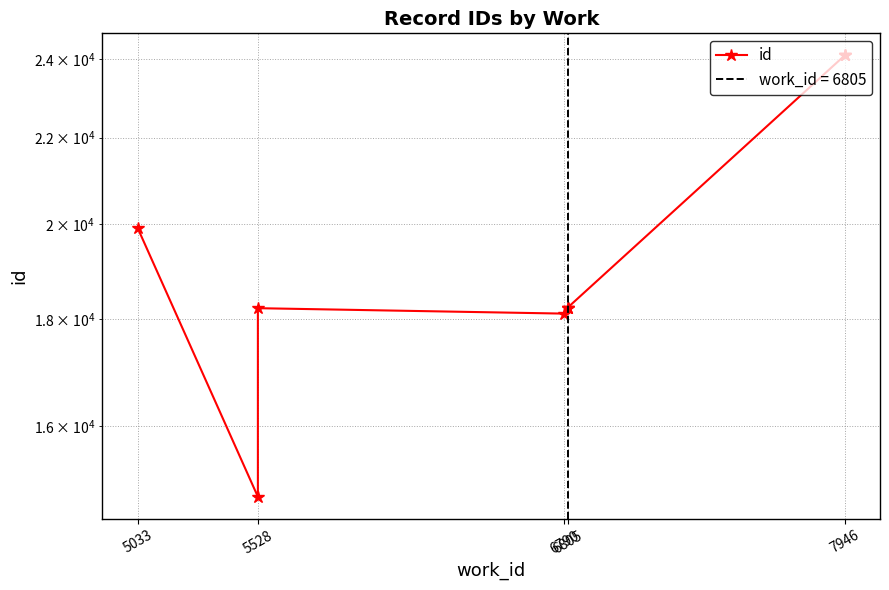

How many points are lower than both their immediate neighbors (excluding endpoints)?

2